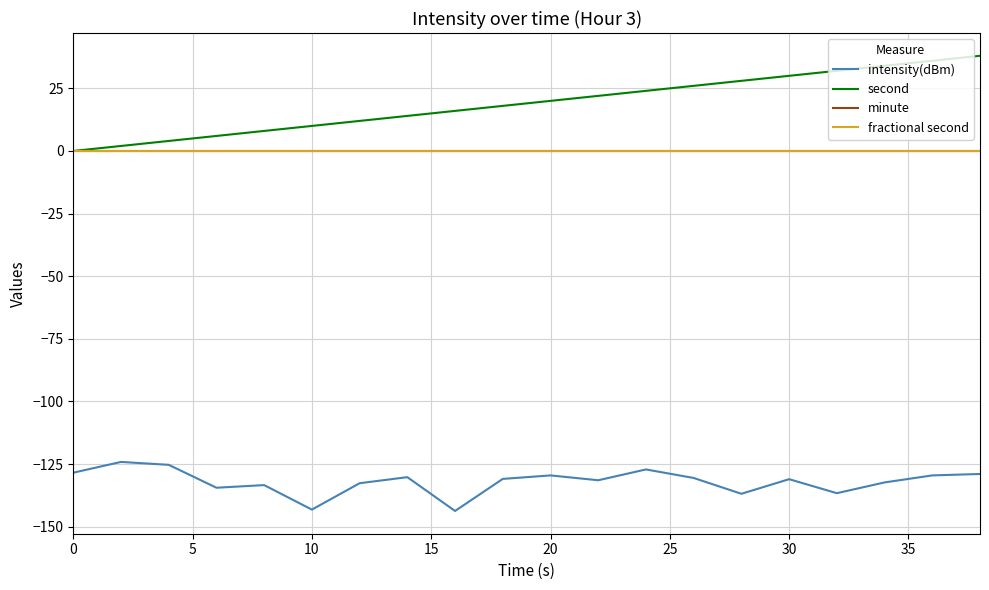

True or false: second has more than 1 points higher than both neighbors.

False